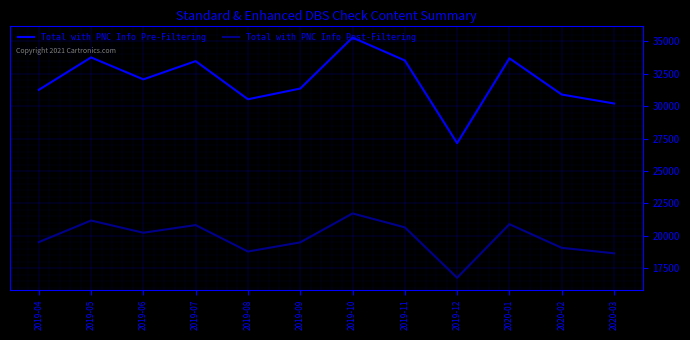

At which category is the sum across all series the highest?

2019-10